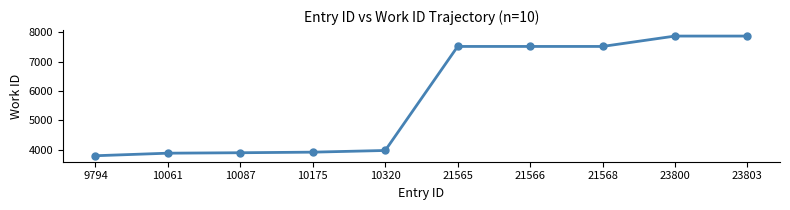

What is the change in value from 10320 to 21565?

+3541